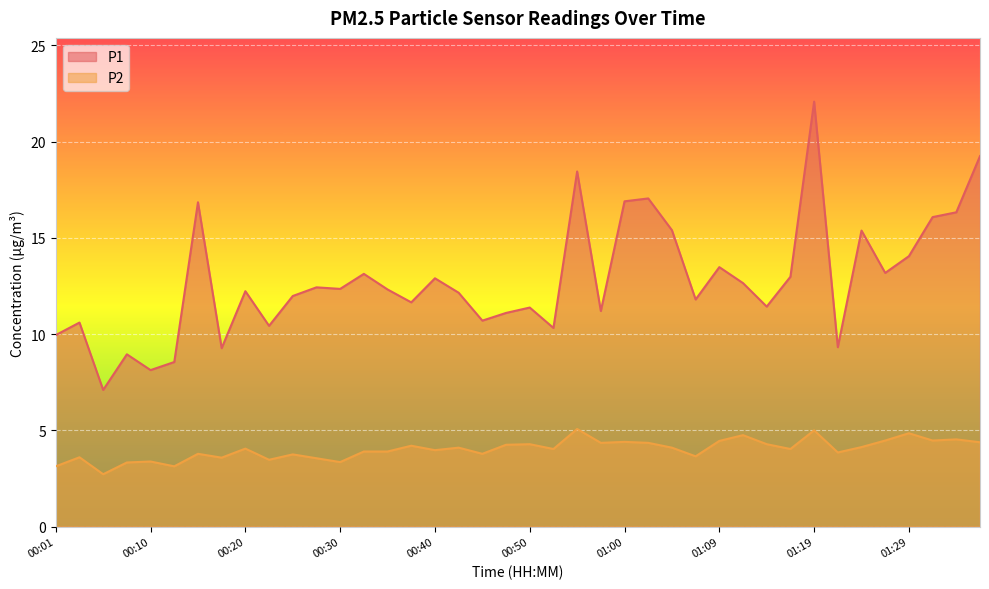

Reading right to left, transcribe all the data shown in this chart.

P1: 01:36=19.2	01:34=16.3	01:32=16.1	01:29=14.1	01:27=13.2	01:24=15.4	01:22=9.3	01:19=22.1	01:17=13.0	01:14=11.4	01:12=12.7	01:09=13.5	01:07=11.8	01:05=15.4	01:02=17.1	01:00=16.9	00:57=11.2	00:55=18.4	00:52=10.3	00:50=11.4	00:47=11.1	00:45=10.7	00:42=12.2	00:40=12.9	00:37=11.7	00:35=12.3	00:32=13.1	00:30=12.3	00:28=12.4	00:25=12.0	00:23=10.4	00:20=12.2	00:18=9.3	00:15=16.9	00:13=8.6	00:10=8.1	00:08=8.9	00:05=7.1	00:03=10.6	00:01=9.9
P2: 01:36=4.4	01:34=4.5	01:32=4.5	01:29=4.8	01:27=4.5	01:24=4.1	01:22=3.9	01:19=5.0	01:17=4.0	01:14=4.3	01:12=4.8	01:09=4.5	01:07=3.6	01:05=4.1	01:02=4.3	01:00=4.4	00:57=4.3	00:55=5.1	00:52=4.0	00:50=4.3	00:47=4.2	00:45=3.8	00:42=4.1	00:40=4.0	00:37=4.2	00:35=3.9	00:32=3.9	00:30=3.4	00:28=3.5	00:25=3.8	00:23=3.5	00:20=4.0	00:18=3.6	00:15=3.8	00:13=3.1	00:10=3.4	00:08=3.3	00:05=2.7	00:03=3.6	00:01=3.1